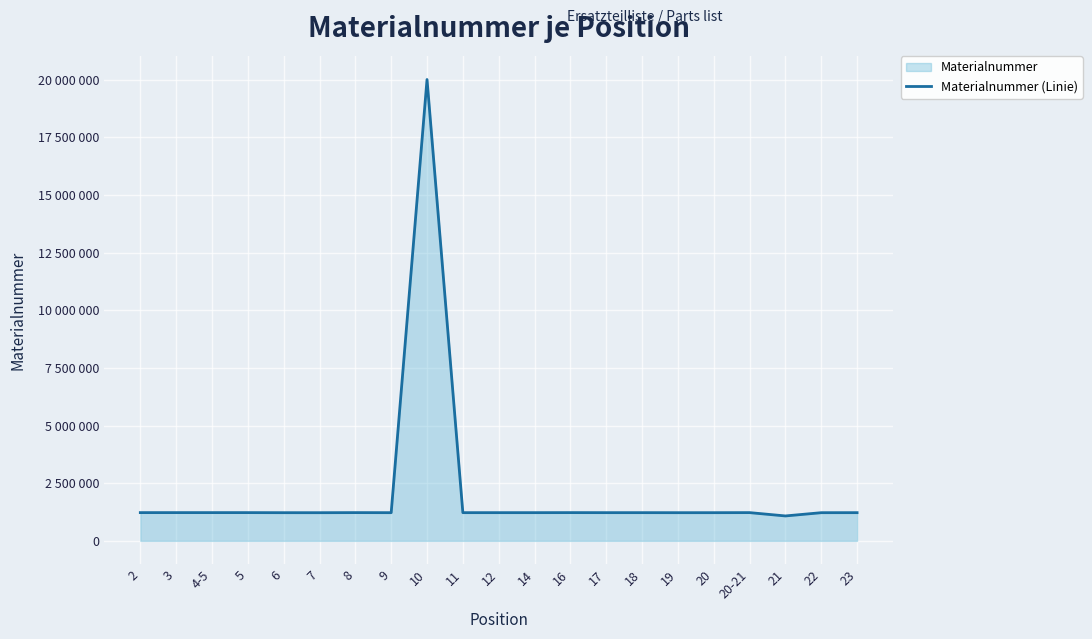

Reading left to right, extract all data points from this chart.

2=1225150	3=1225151	4-5=1225152	5=1225053	6=1222126	7=1221624	8=1225153	9=1222709	10=20002952	11=1223511	12=1223510	14=1223513	16=1225149	17=1223517	18=1223518	19=1222125	20=1222453	20-21=1225124	21=1081078	22=1222130	23=1223535